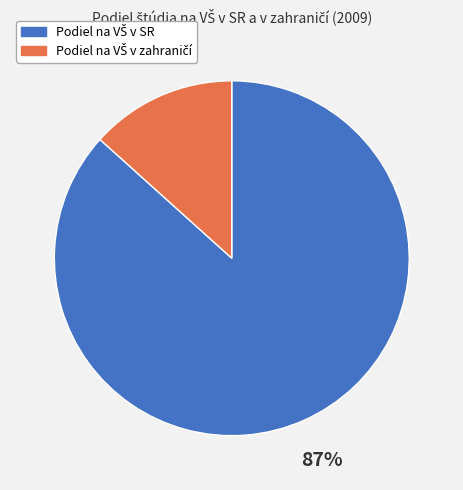

Is there any slice that represents more than half of the pie?

Yes